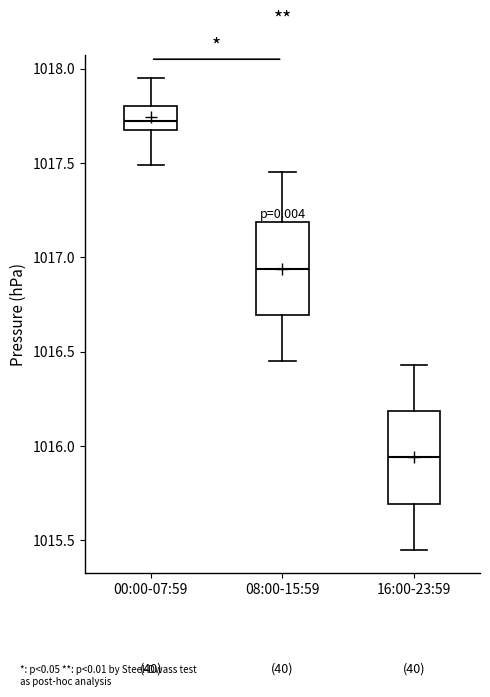

Reading left to right, read every box against the y-axis: the position of its median line, the range the box covers, and the ends of its whiskers. The values are not printed on the chart, so give them approximately, as read against the axis.

00:00-07:59: median 1017.75, box 1017.70 to 1017.80, whiskers 1017.50 to 1017.95
08:00-15:59: median 1016.95, box 1016.70 to 1017.20, whiskers 1016.45 to 1017.45
16:00-23:59: median 1015.95, box 1015.70 to 1016.20, whiskers 1015.45 to 1016.45